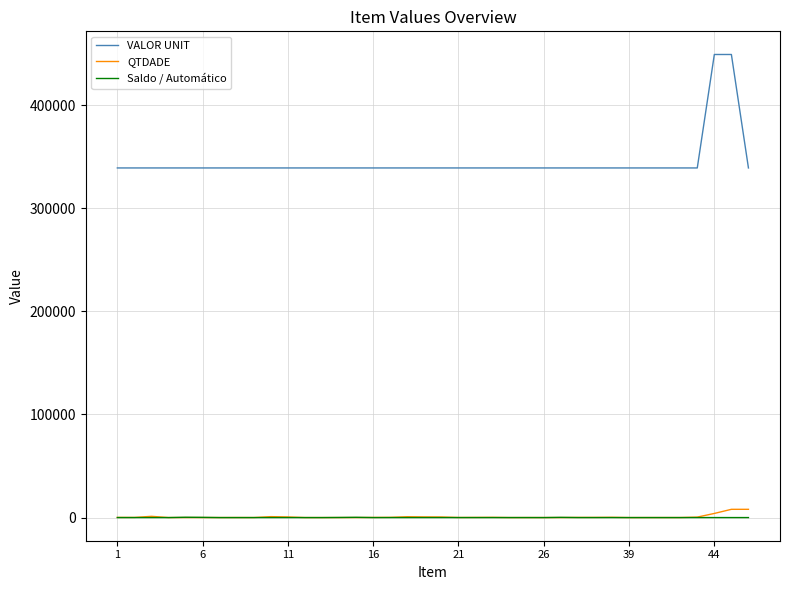

Does the chart display data point markers on the line(s)?

No